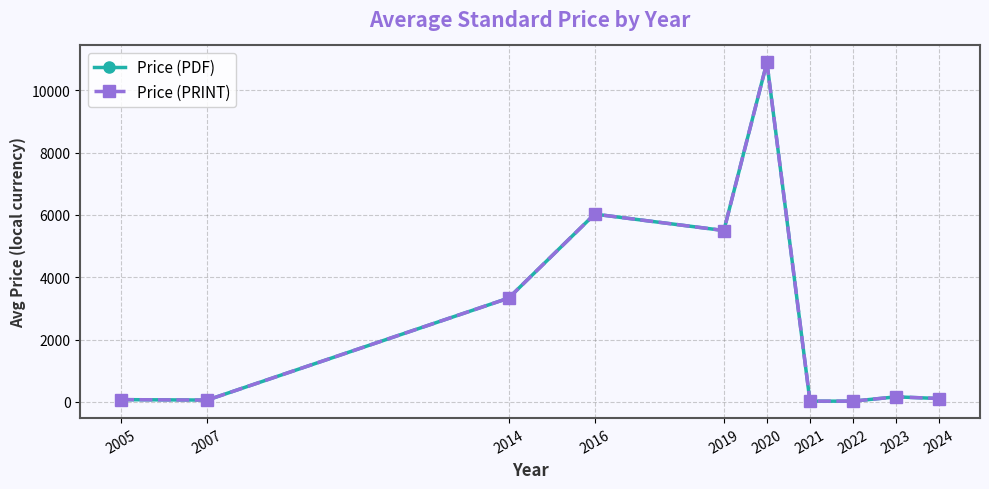

Is it true that Price (PDF) equals 24.9 at 2007?

False